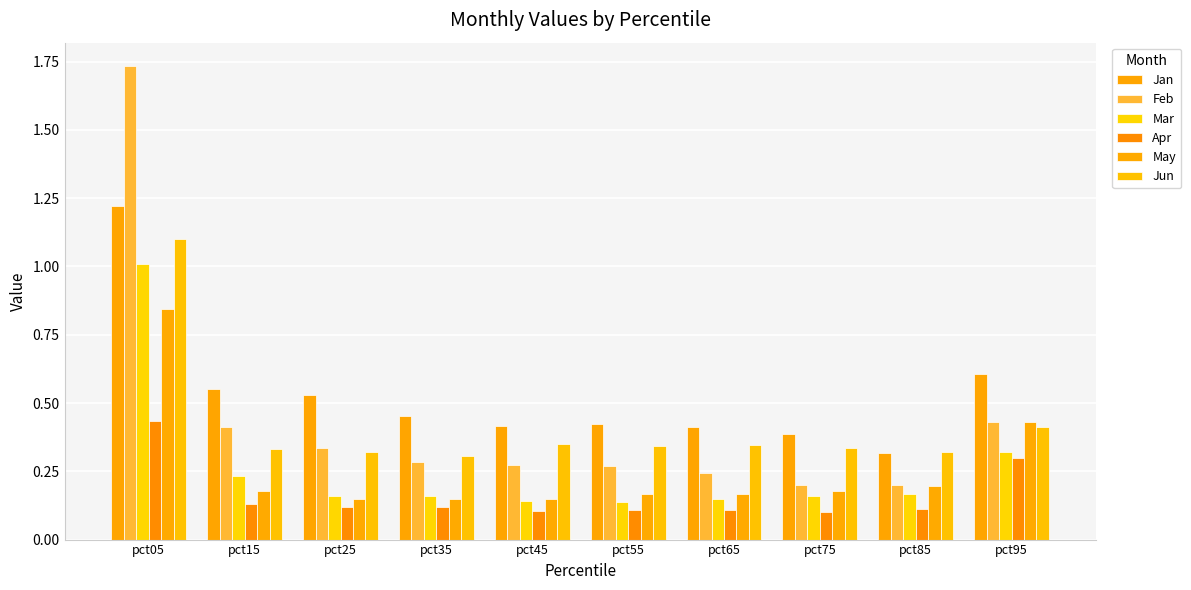

Reading left to right, transcribe all the data shown in this chart.

Jan: pct05=1.2	pct15=0.6	pct25=0.5	pct35=0.5	pct45=0.4	pct55=0.4	pct65=0.4	pct75=0.4	pct85=0.3	pct95=0.6
Feb: pct05=1.7	pct15=0.4	pct25=0.3	pct35=0.3	pct45=0.3	pct55=0.3	pct65=0.2	pct75=0.2	pct85=0.2	pct95=0.4
Mar: pct05=1.0	pct15=0.2	pct25=0.2	pct35=0.2	pct45=0.1	pct55=0.1	pct65=0.1	pct75=0.2	pct85=0.2	pct95=0.3
Apr: pct05=0.4	pct15=0.1	pct25=0.1	pct35=0.1	pct45=0.1	pct55=0.1	pct65=0.1	pct75=0.1	pct85=0.1	pct95=0.3
May: pct05=0.8	pct15=0.2	pct25=0.1	pct35=0.1	pct45=0.1	pct55=0.2	pct65=0.2	pct75=0.2	pct85=0.2	pct95=0.4
Jun: pct05=1.1	pct15=0.3	pct25=0.3	pct35=0.3	pct45=0.4	pct55=0.3	pct65=0.3	pct75=0.3	pct85=0.3	pct95=0.4